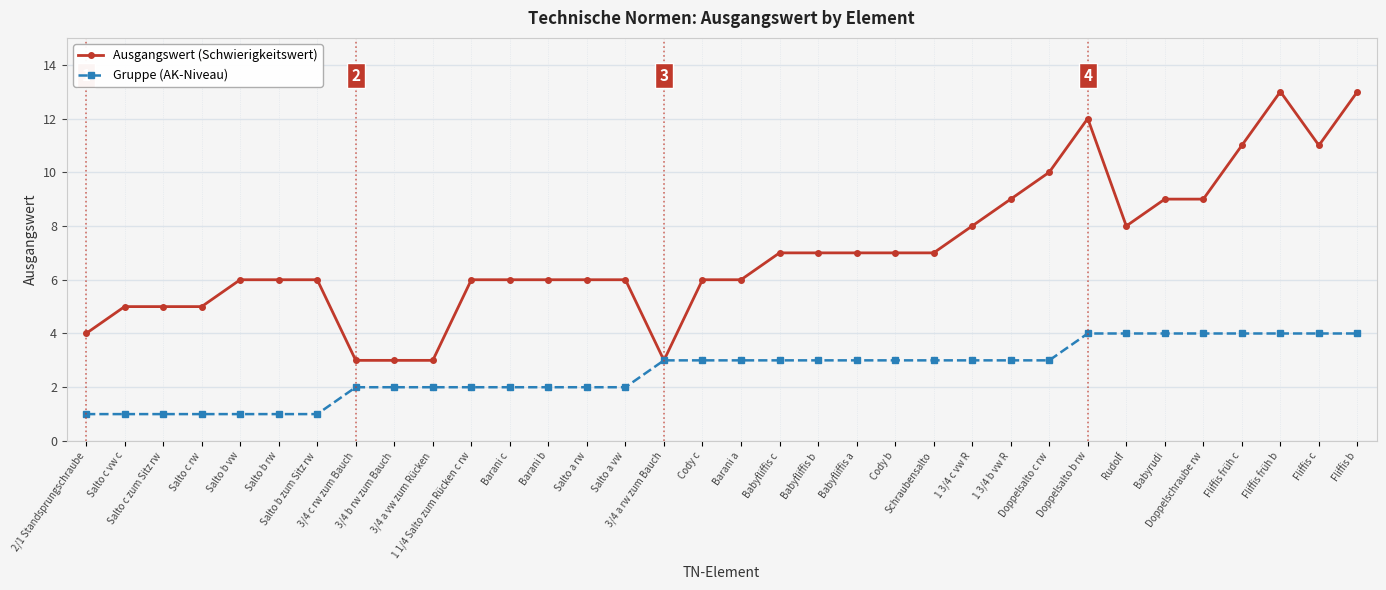

True or false: Gruppe (AK-Niveau) has a value of 4 at Fliffis b.

True